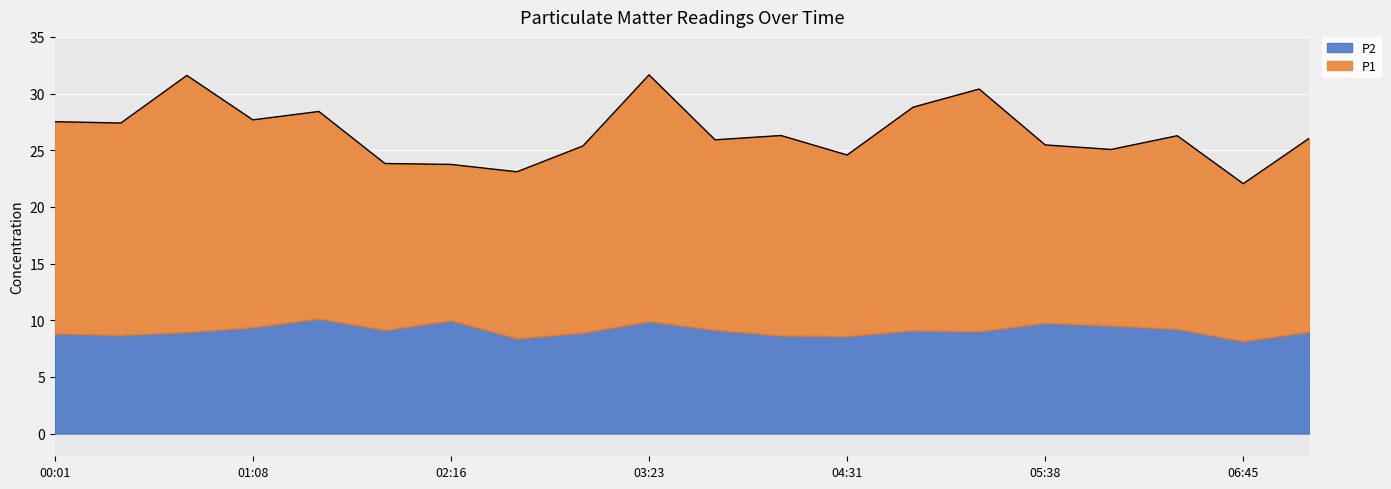

Reading left to right, transcribe all the data shown in this chart.

00:01=27.5	00:23=27.4	00:45=31.6	01:08=27.7	01:31=28.4	01:53=23.8	02:16=23.8	02:38=23.1	03:01=25.4	03:23=31.6	03:45=25.9	04:08=26.3	04:31=24.6	04:53=28.8	05:16=30.4	05:38=25.5	06:01=25.1	06:23=26.3	06:45=22.1	07:08=26.1